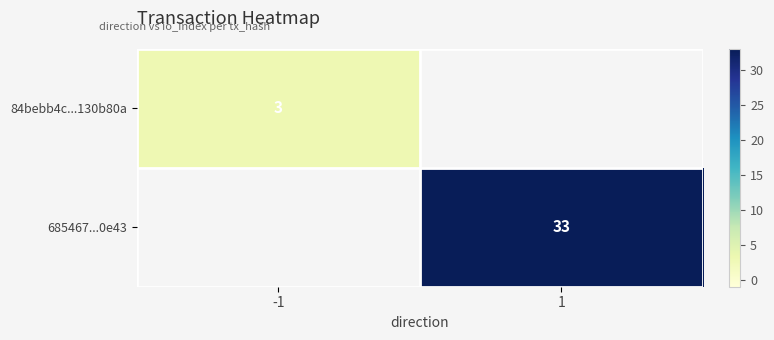

True or false: 685467...0e43 has a value of 48 at 1.

False